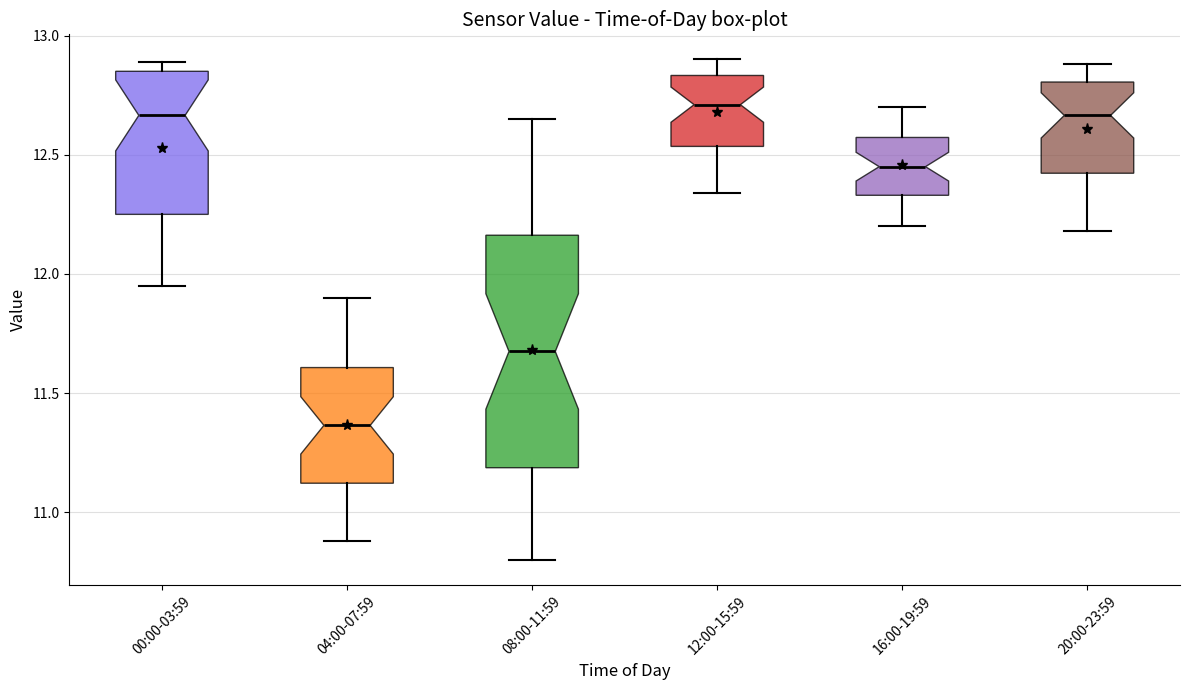

Reading left to right, transcribe this box plot: for each box, give where its median line is, the range the box spans, and where its two whiskers end, as read against the y-axis. The values are not printed on the chart, so give them approximately, as read against the axis.

00:00-03:59: median 12.65, box 12.25 to 12.85, whiskers 11.95 to 12.90
04:00-07:59: median 11.35, box 11.10 to 11.60, whiskers 10.90 to 11.90
08:00-11:59: median 11.70, box 11.20 to 12.15, whiskers 10.80 to 12.65
12:00-15:59: median 12.70, box 12.55 to 12.85, whiskers 12.35 to 12.90
16:00-19:59: median 12.45, box 12.35 to 12.55, whiskers 12.20 to 12.70
20:00-23:59: median 12.65, box 12.40 to 12.80, whiskers 12.20 to 12.90